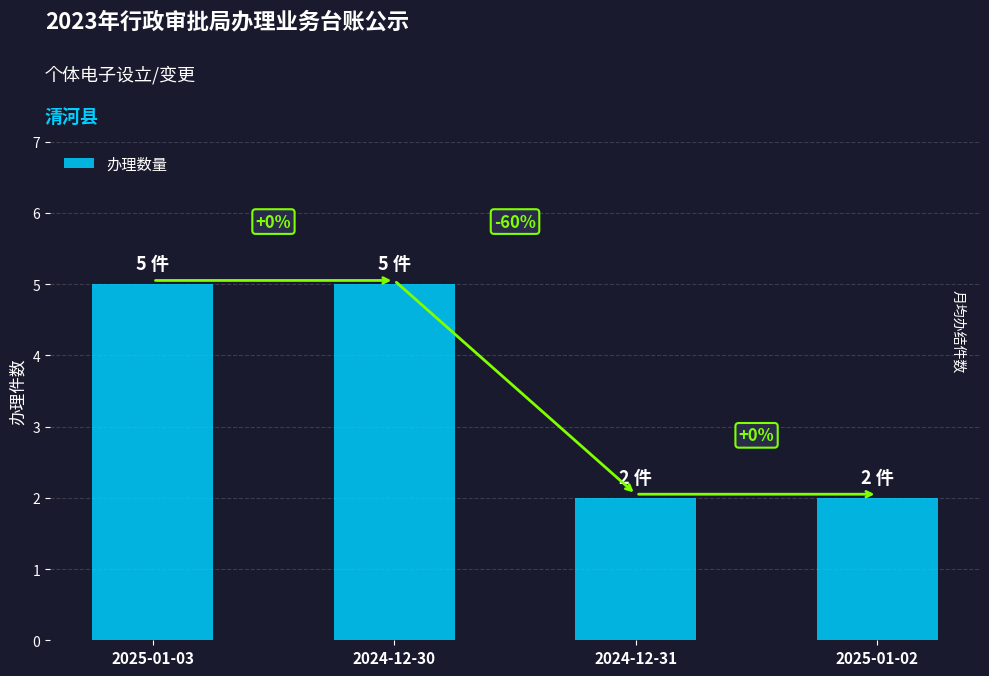

Which category has the lowest value across all series?

2024-12-31